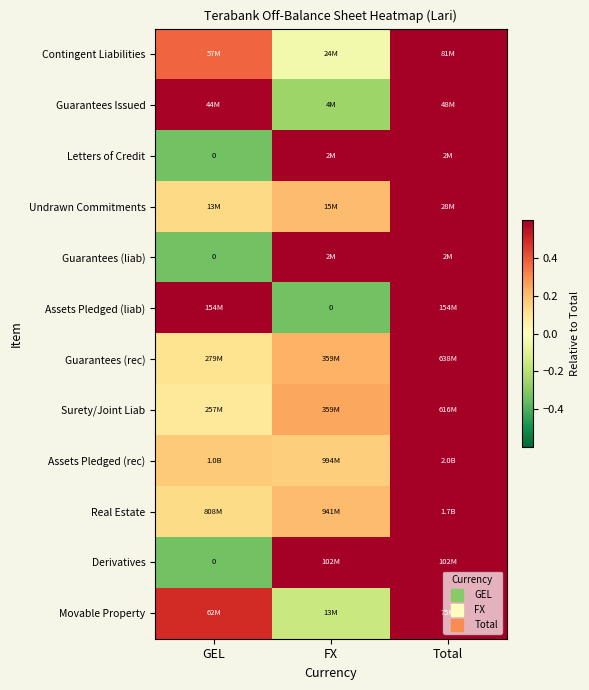

List the labels in order of Contingent Liabilities value, largest first.

Total, GEL, FX